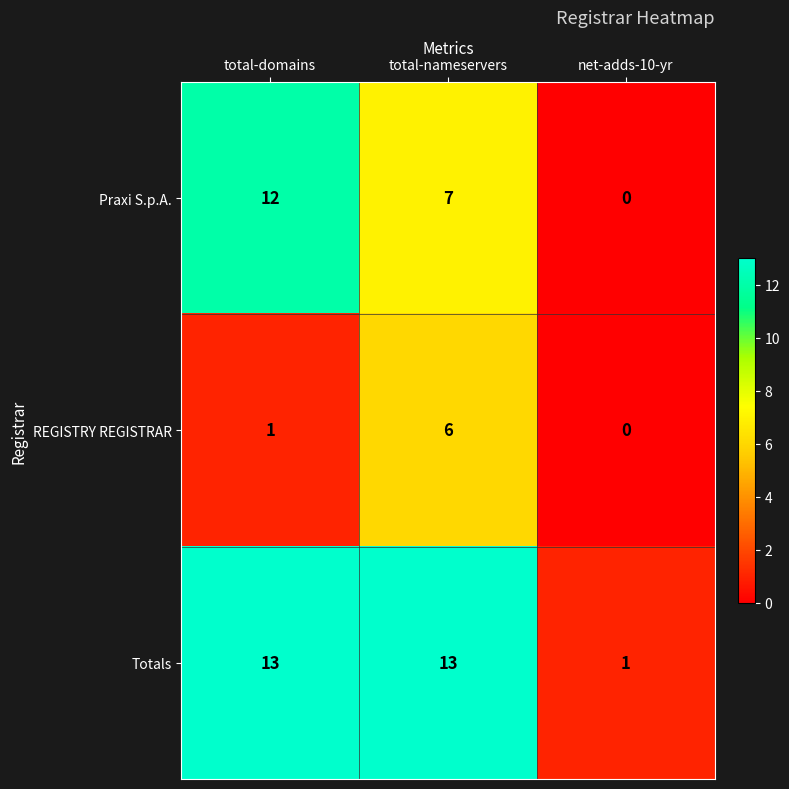

Which series has the largest total across all categories?

Totals